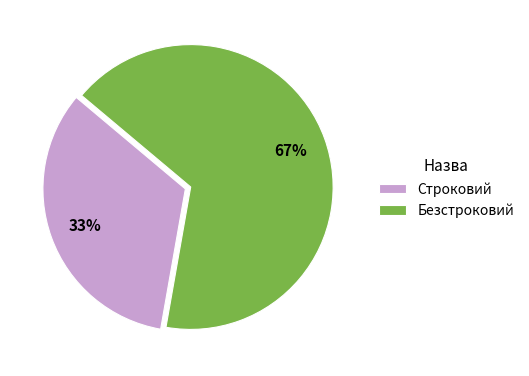

Which has a higher value, Строковий or Безстроковий?

Безстроковий